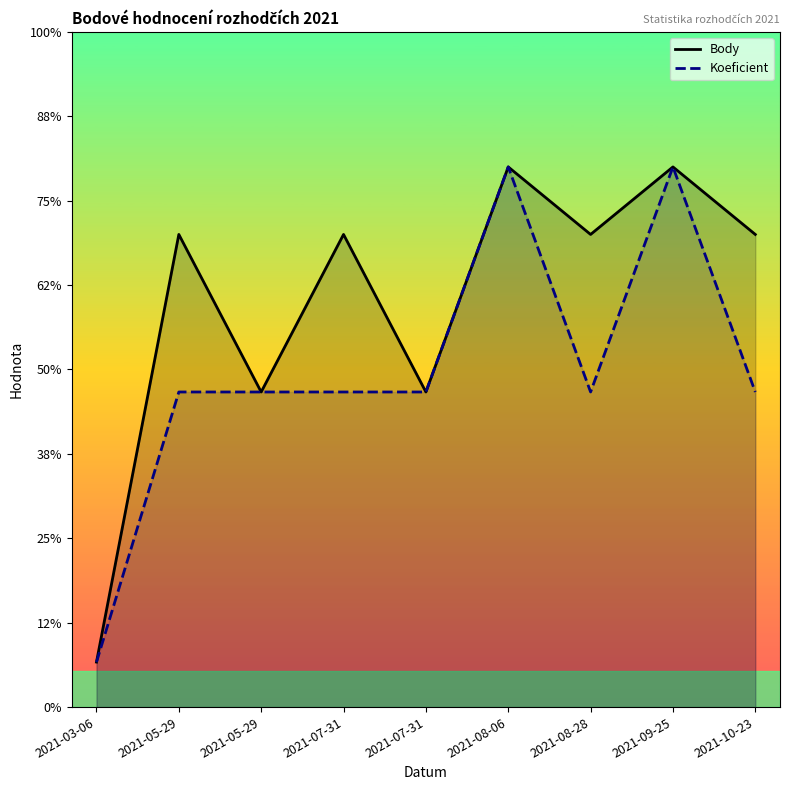

What is the minimum value for Koeficient?

1.0